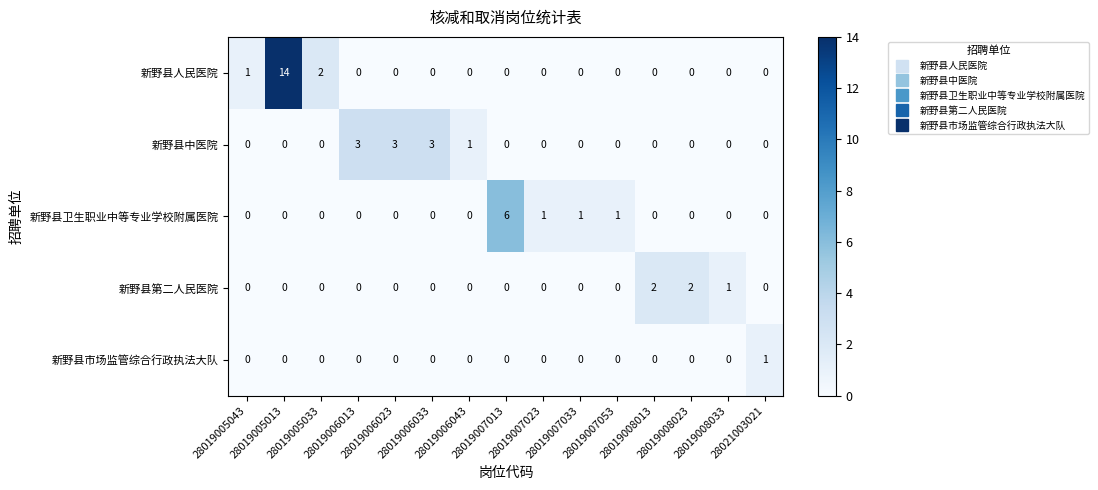

What is the difference between the maximum and minimum values in the 新野县中医院 series?

3